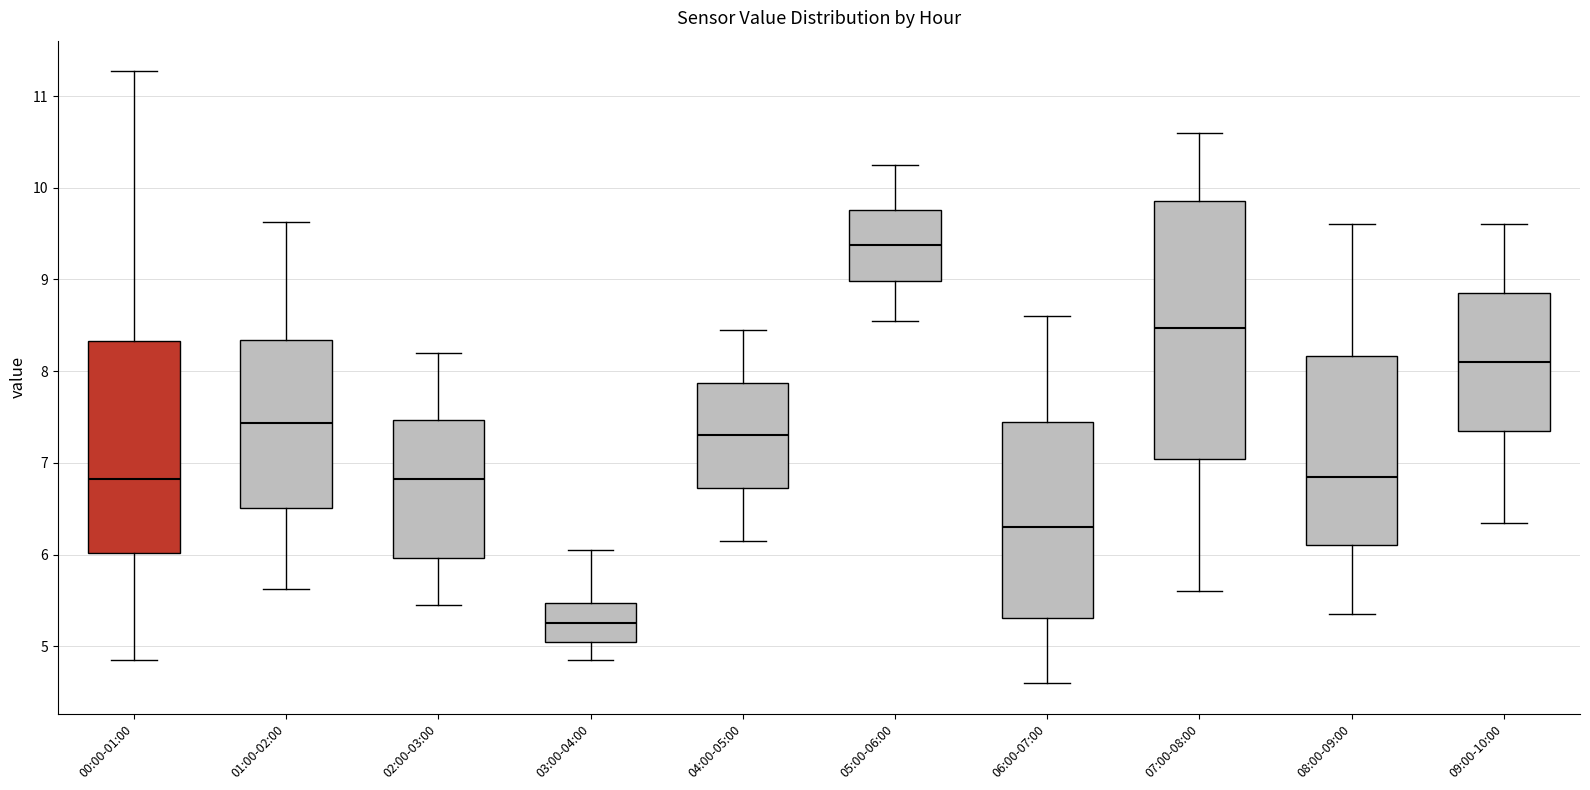

Reading left to right, read every box against the y-axis: the position of its median line, the range the box covers, and the ends of its whiskers. The values are not printed on the chart, so give them approximately, as read against the axis.

00:00-01:00: median 6.8, box 6.0 to 8.3, whiskers 4.9 to 11.3
01:00-02:00: median 7.4, box 6.5 to 8.3, whiskers 5.6 to 9.6
02:00-03:00: median 6.8, box 6.0 to 7.5, whiskers 5.5 to 8.2
03:00-04:00: median 5.3, box 5.1 to 5.5, whiskers 4.9 to 6.1
04:00-05:00: median 7.3, box 6.7 to 7.9, whiskers 6.2 to 8.5
05:00-06:00: median 9.4, box 9.0 to 9.8, whiskers 8.6 to 10.3
06:00-07:00: median 6.3, box 5.3 to 7.5, whiskers 4.6 to 8.6
07:00-08:00: median 8.5, box 7.0 to 9.9, whiskers 5.6 to 10.6
08:00-09:00: median 6.9, box 6.1 to 8.2, whiskers 5.4 to 9.6
09:00-10:00: median 8.1, box 7.4 to 8.9, whiskers 6.4 to 9.6